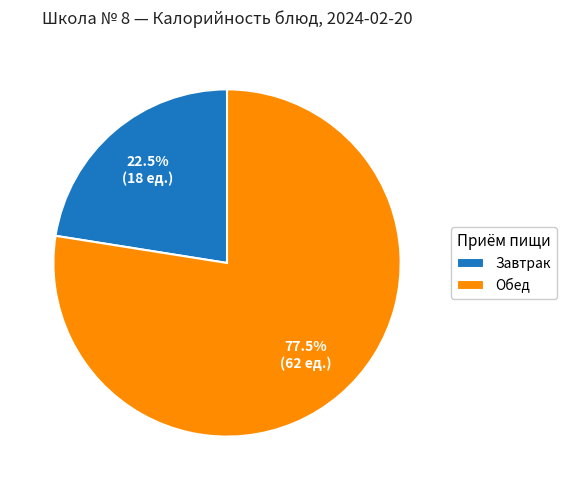

Approximately how many times larger is the value at Завтрак compared to Обед?

0.3